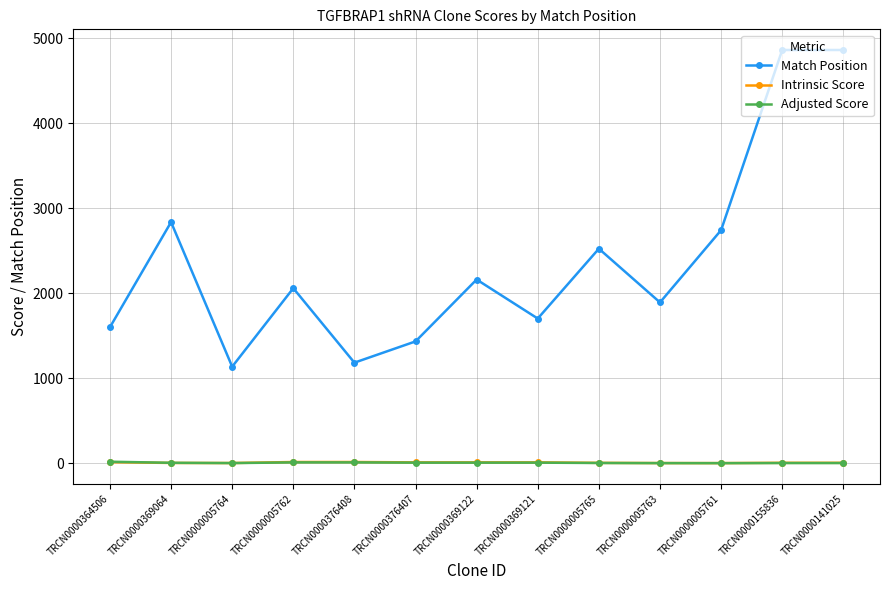

What are all the series names shown in the legend?

Match Position, Intrinsic Score, Adjusted Score